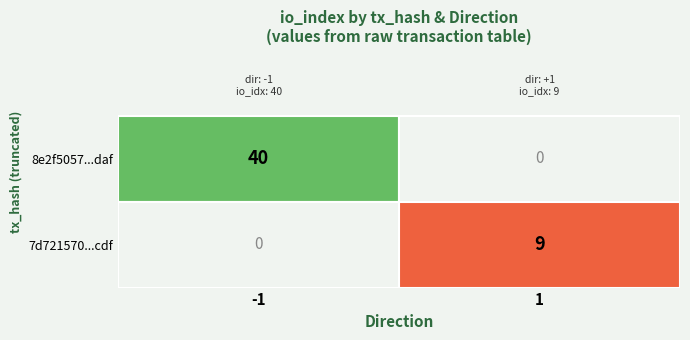

List the series in order of their peak value, highest first.

8e2f5057...daf, 7d721570...cdf